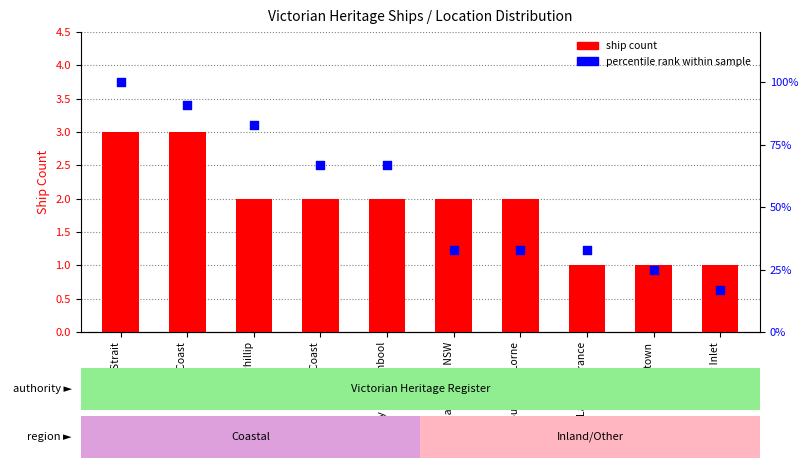

Which series has the largest total across all categories?

percentile rank within sample